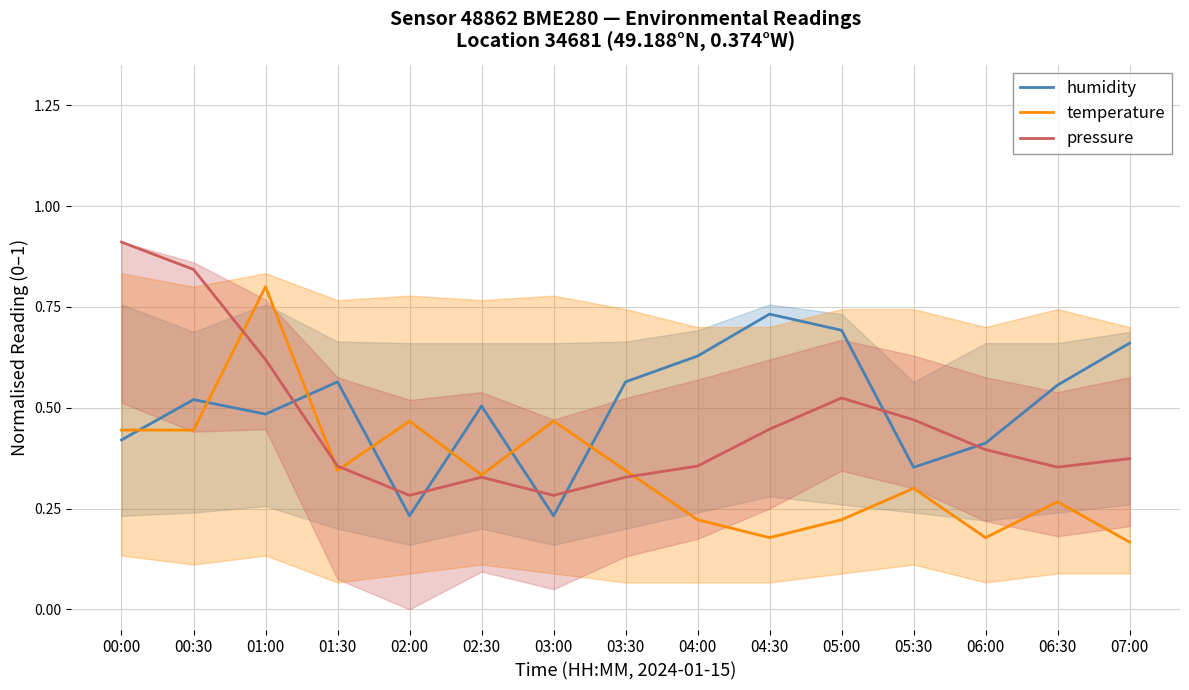

What is the label of the 1st point from the left?

00:00